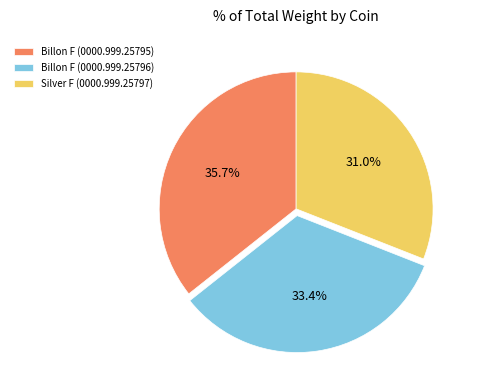

What is the total percentage of Billon F (0000.999.25796) and Silver F (0000.999.25797)?

64.3%